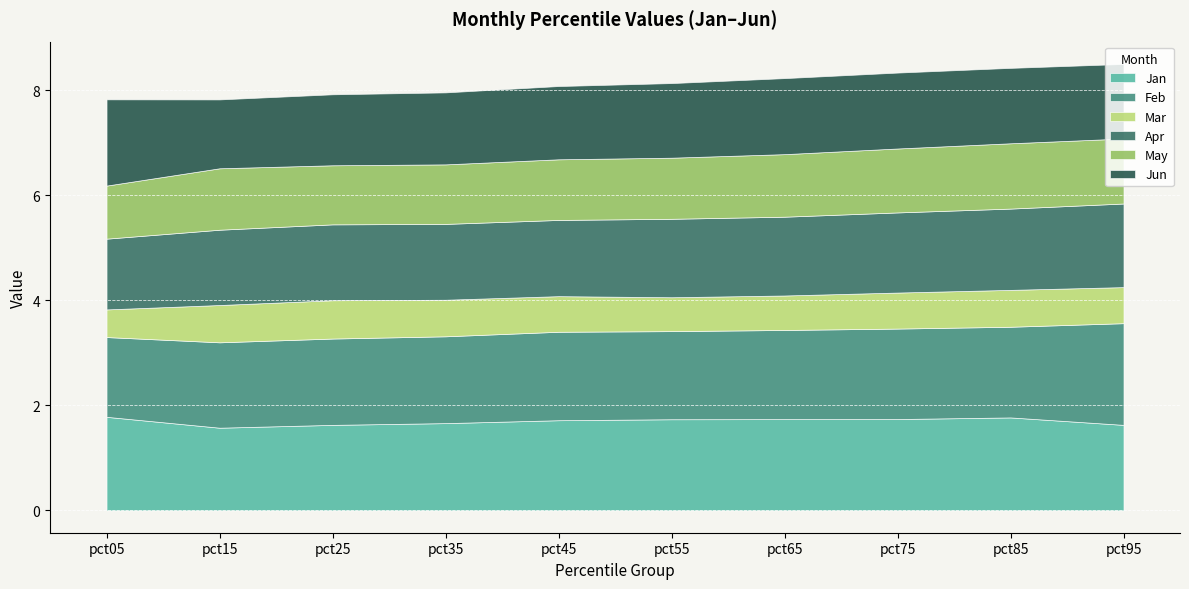

Where do Jun and Apr first cross each other?

pct05 and pct15